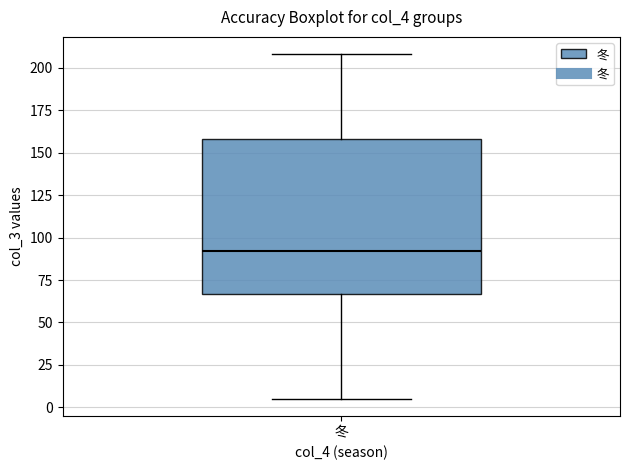

Transcribe this box plot: give where the median line is, the range the box spans, and where the two whiskers end, as read against the y-axis. The values are not printed on the chart, so give them approximately, as read against the axis.

median 90, box 65 to 160, whiskers 5 to 210